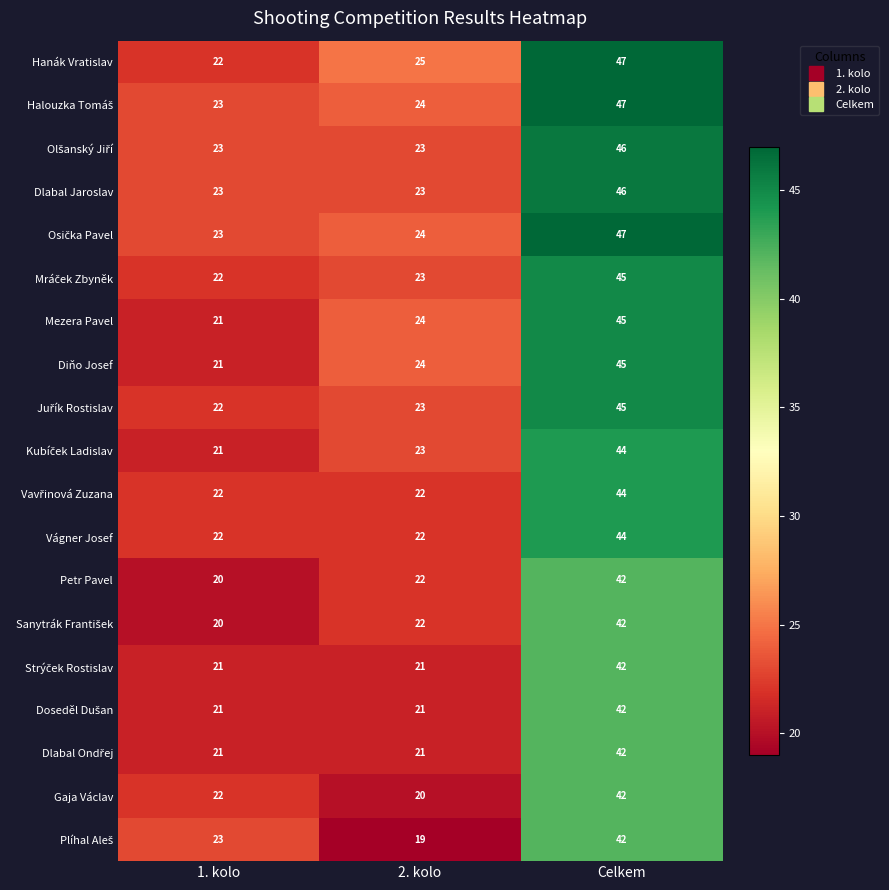

The value of Vágner Josef at 1. kolo is 6. True or false?

False